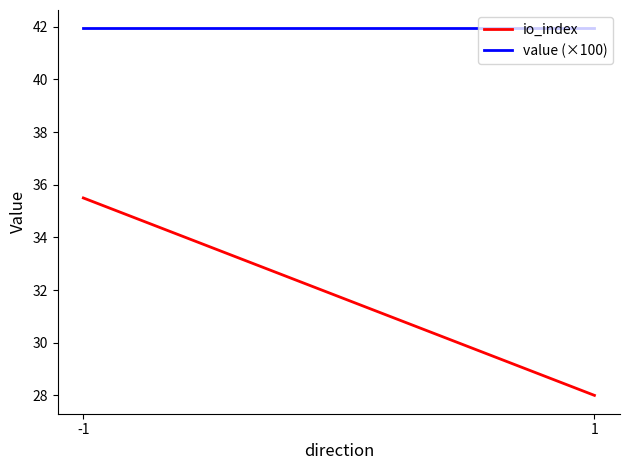

Does the chart have visible grid lines?

No